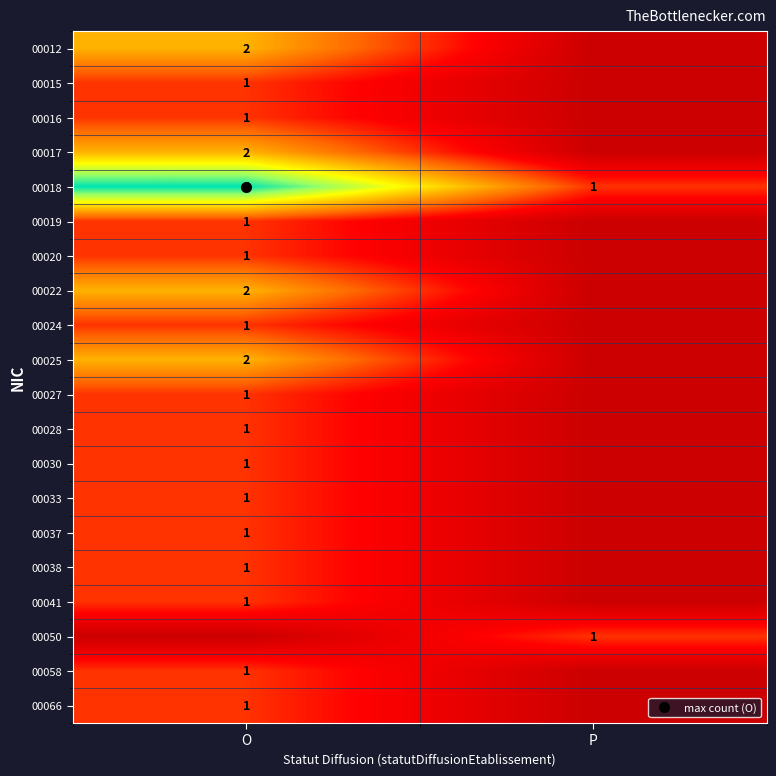

Which category has the highest value in the 00012 series?

O